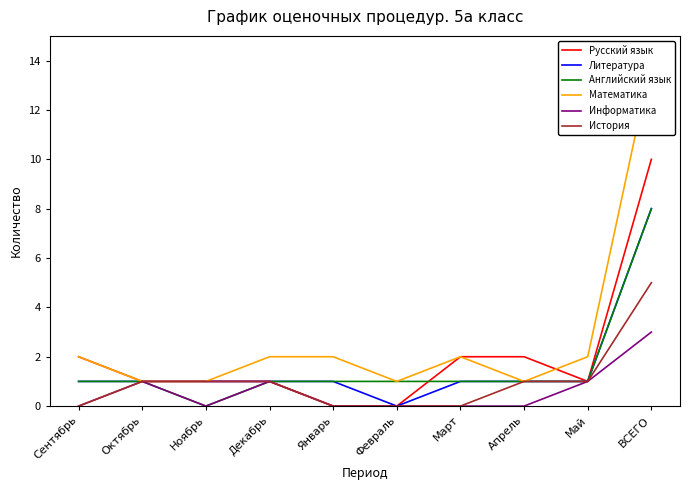

Is the value of Математика at Март greater than the value of Литература at Декабрь?

Yes